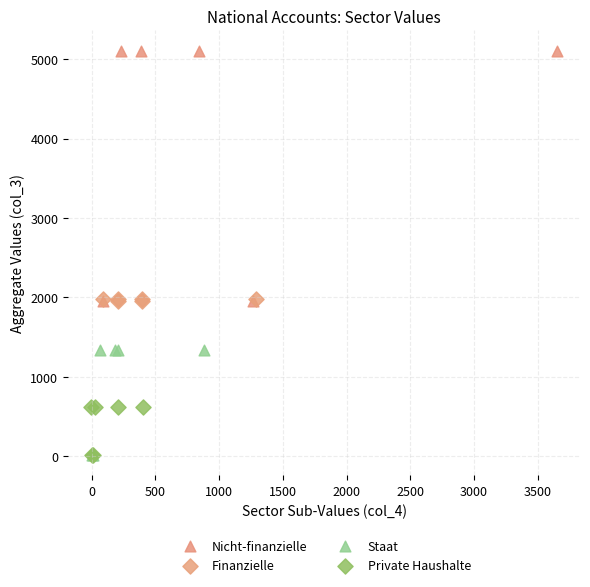

Which series has the widest spread of Y values?

Nicht-finanzielle